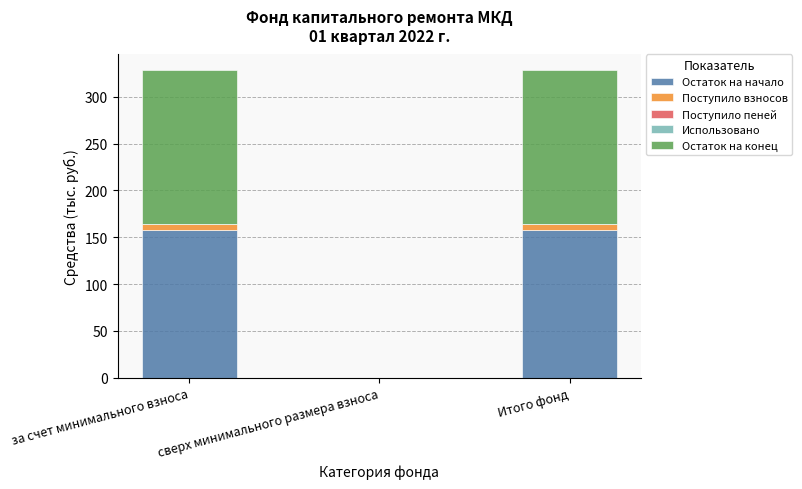

What is the maximum value for Остаток на начало?

158.0